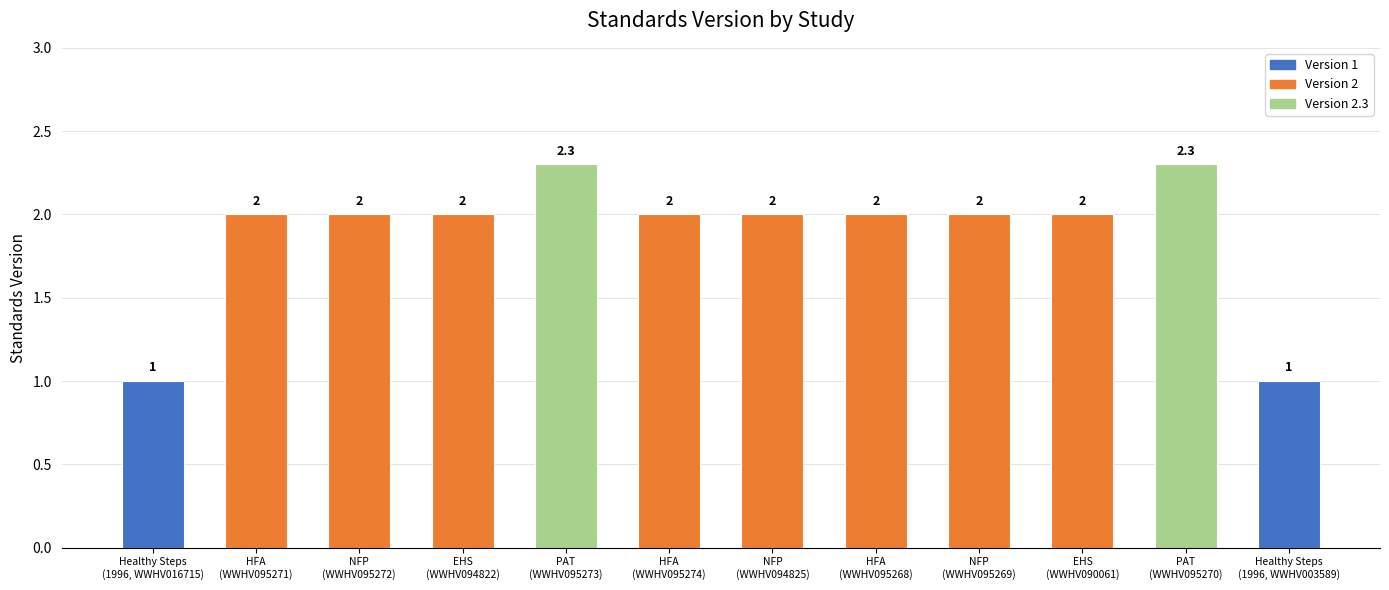

Count the values in the range 2 to 3.

10